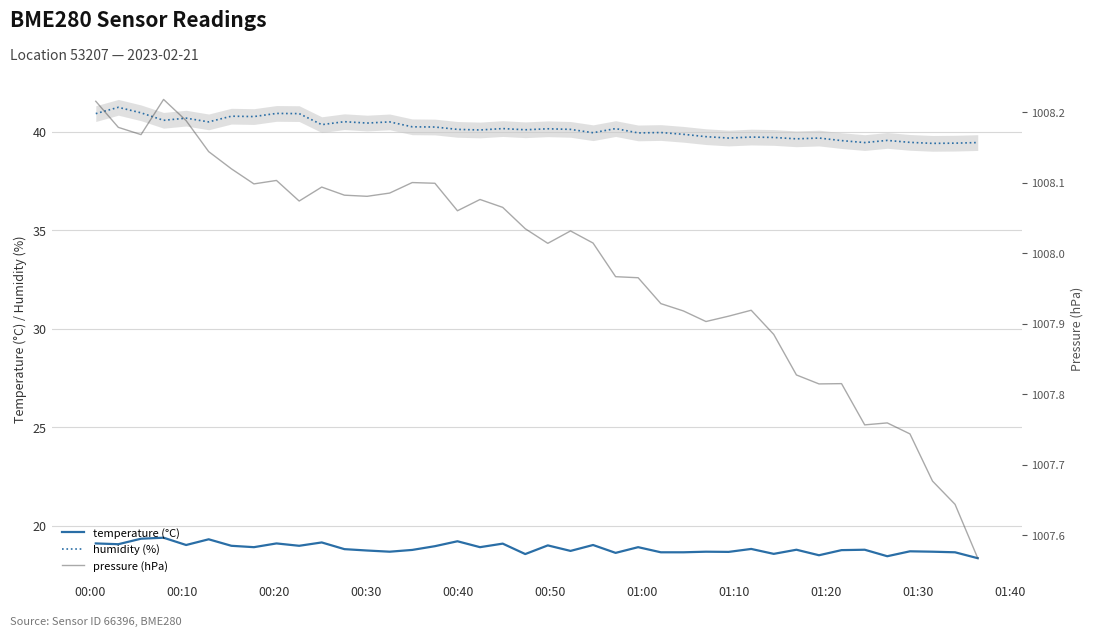

What is the highest value of the temperature (°C) series?

19.4